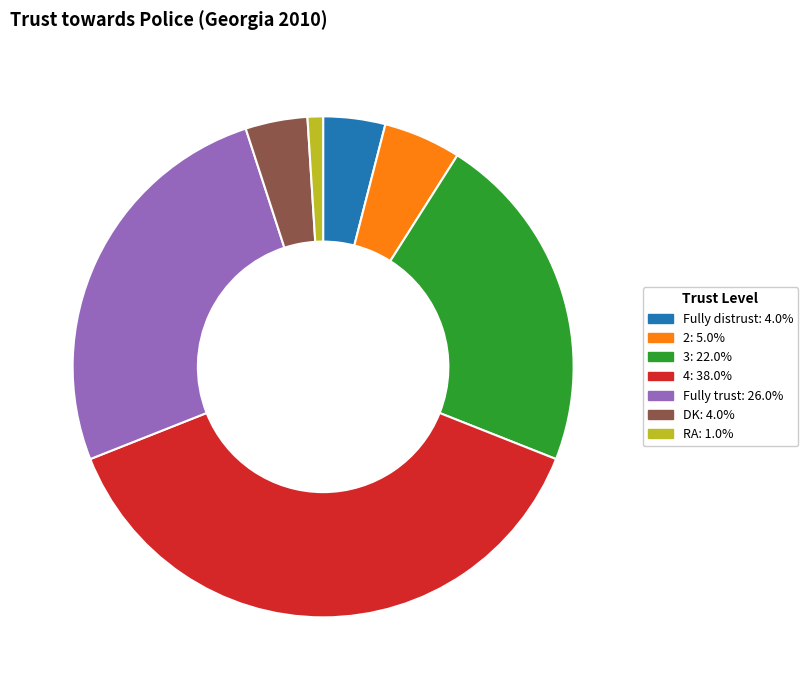

True or false: DK accounts for 4% of the total.

True